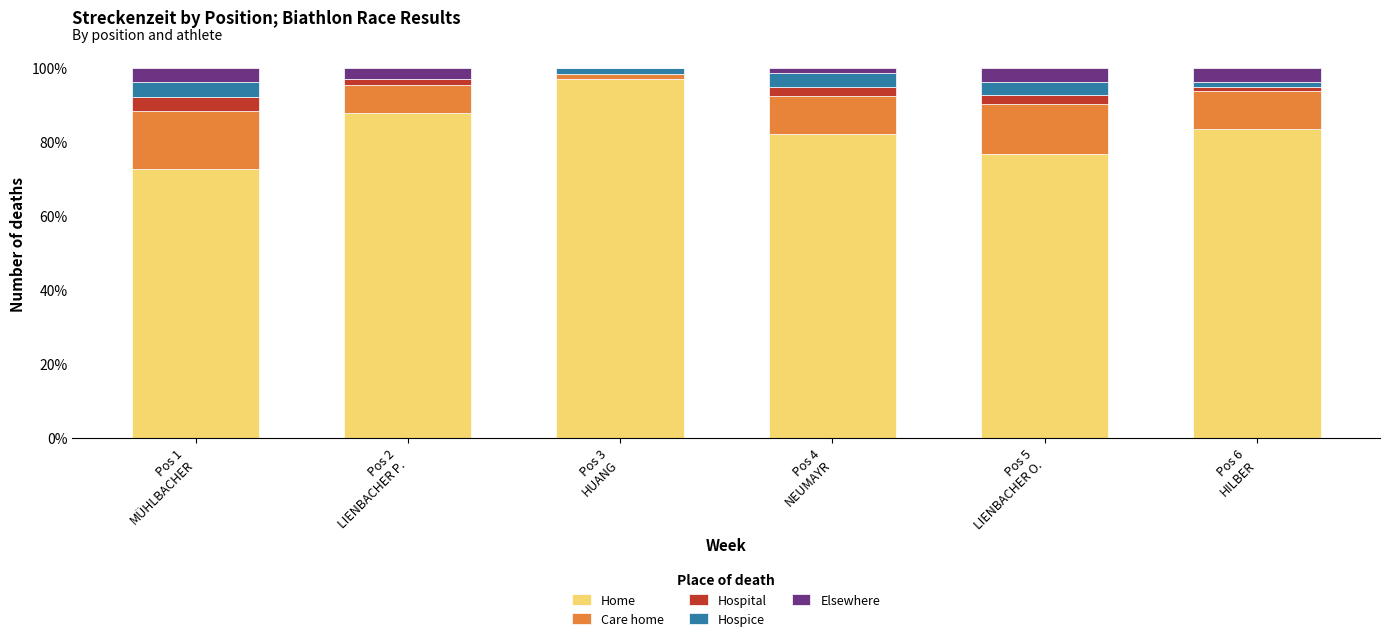

What is the sum of all Home values?

500.2